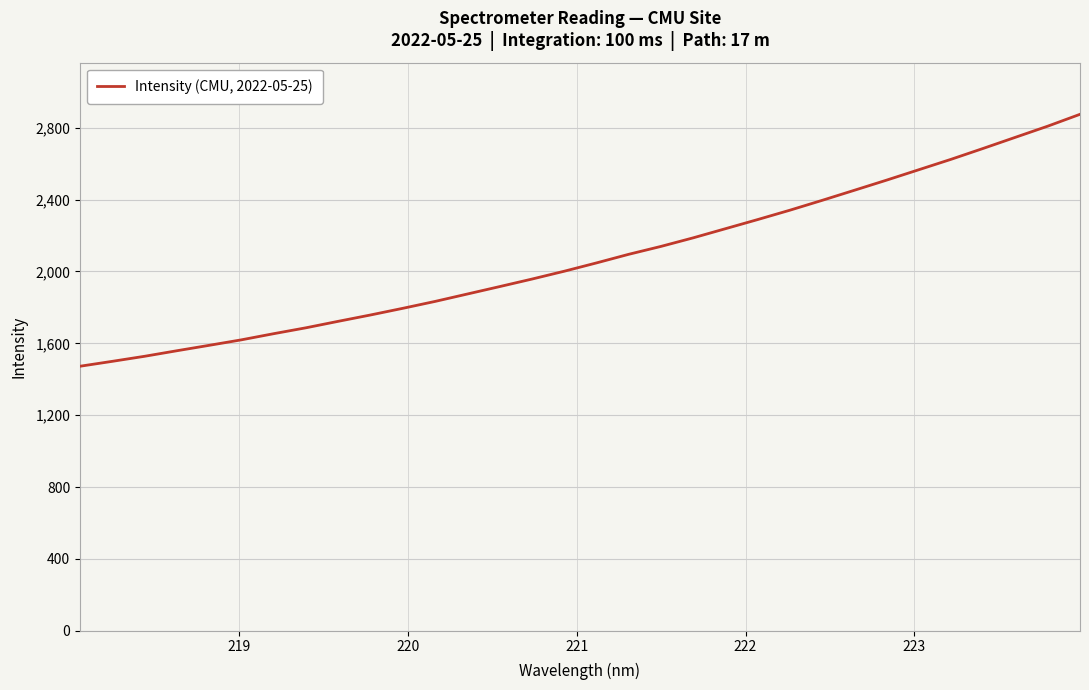

What is the difference between the maximum and minimum values?

1402.6